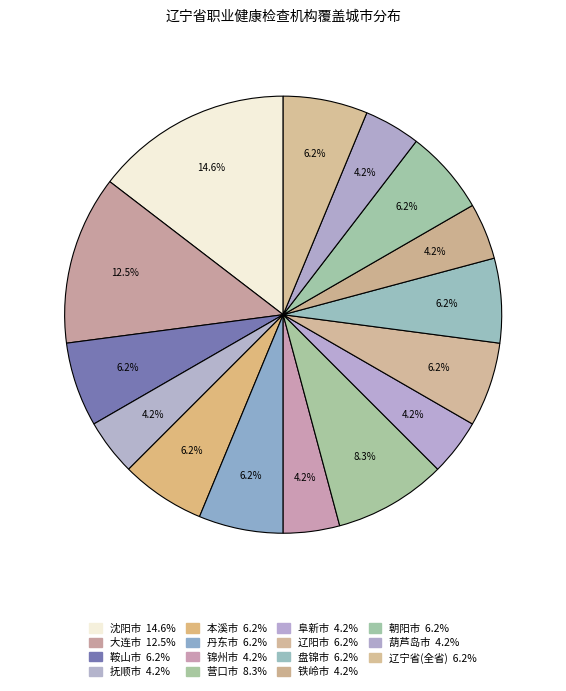

Which slice is the smallest?

抚顺市